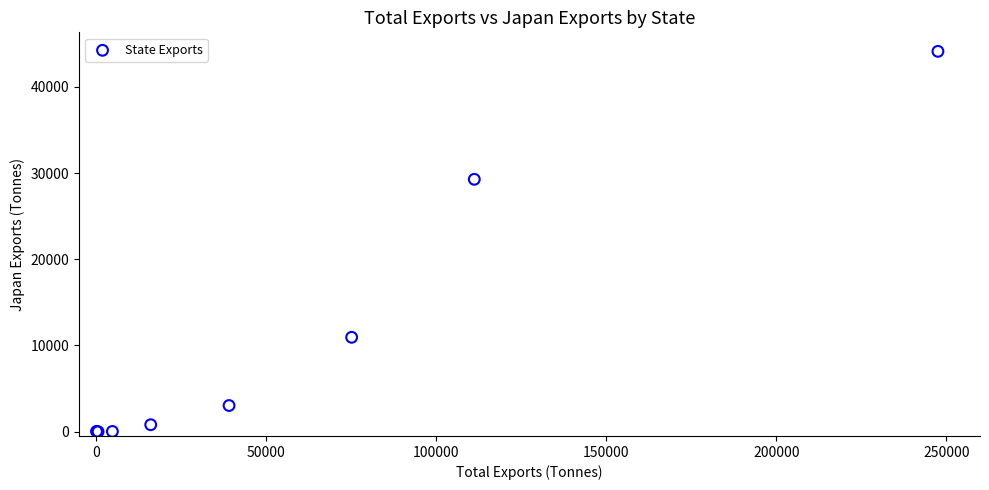

What Y value in the scatter plot is closest to 22056?

29270